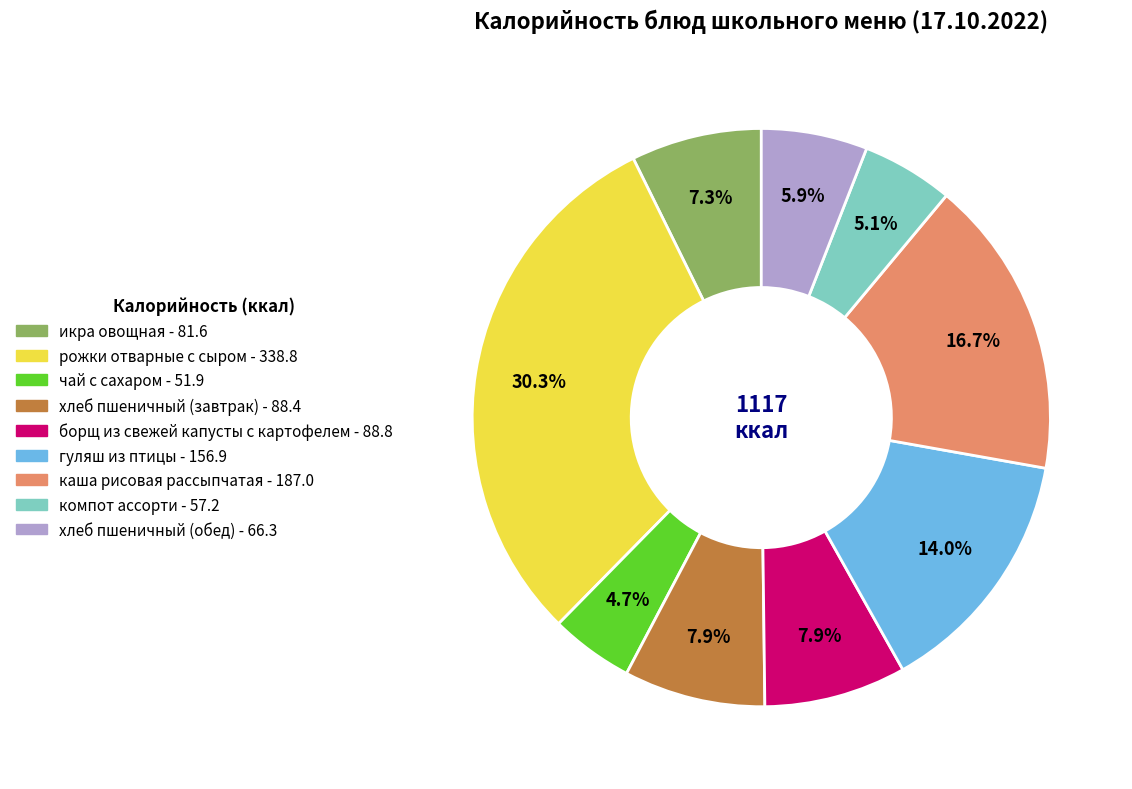

Is it true that борщ из свежей капусты с картофелем is 8% of the pie?

True